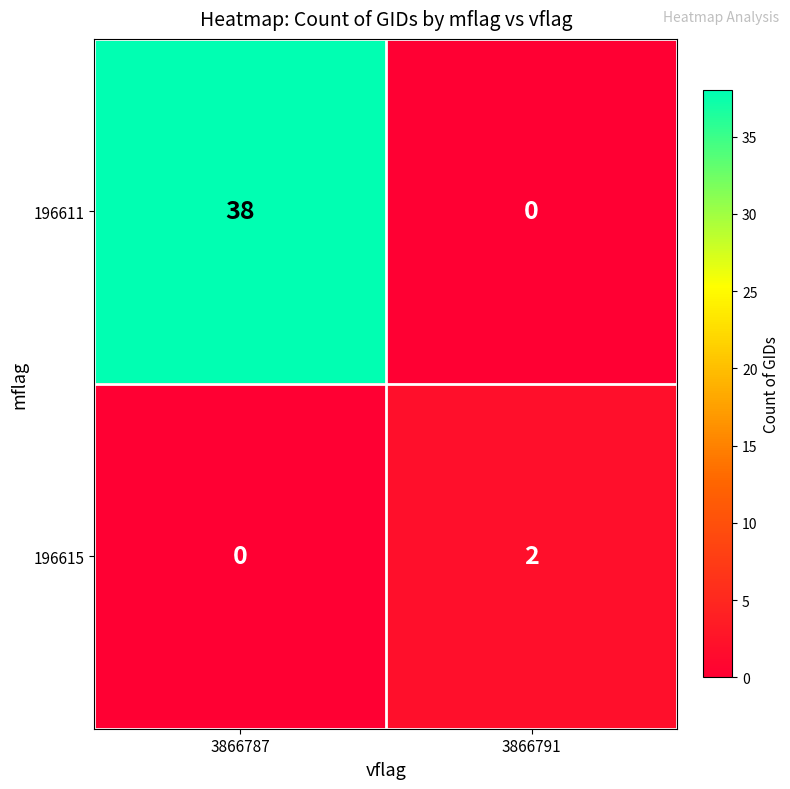

Is the value of 196611 at 3866787 greater than the value of 196615 at 3866787?

Yes